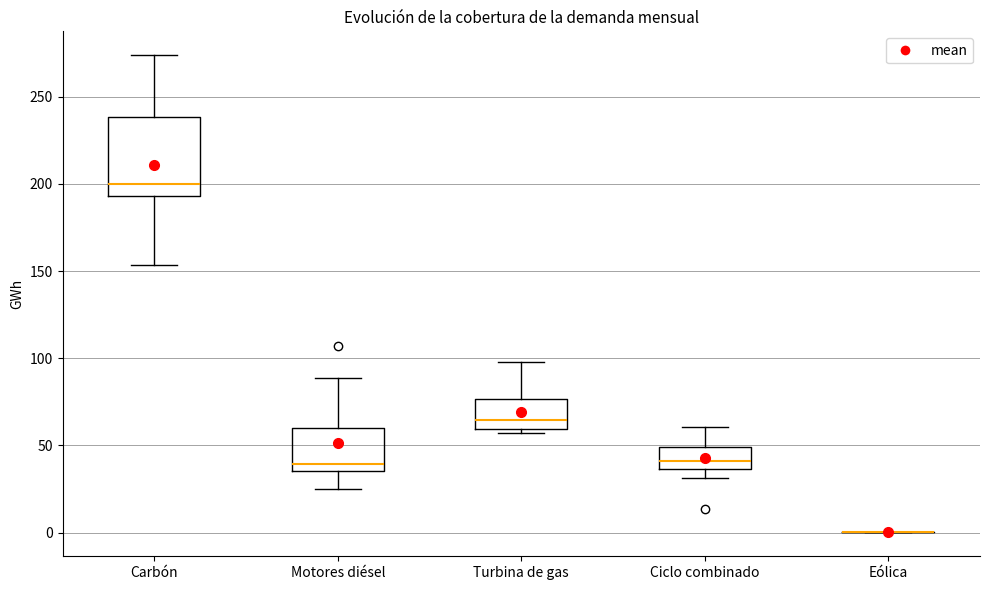

Reading left to right, read every box against the y-axis: the position of its median line, the range the box covers, and the ends of its whiskers. The values are not printed on the chart, so give them approximately, as read against the axis.

Carbón: median 200, box 195 to 240, whiskers 155 to 275
Motores diésel: median 40, box 35 to 60, whiskers 25 to 90
Turbina de gas: median 65, box 60 to 75, whiskers 55 to 100
Ciclo combinado: median 40, box 35 to 50, whiskers 30 to 60
Eólica: box collapsed to a line at 0, whiskers 0 to 0